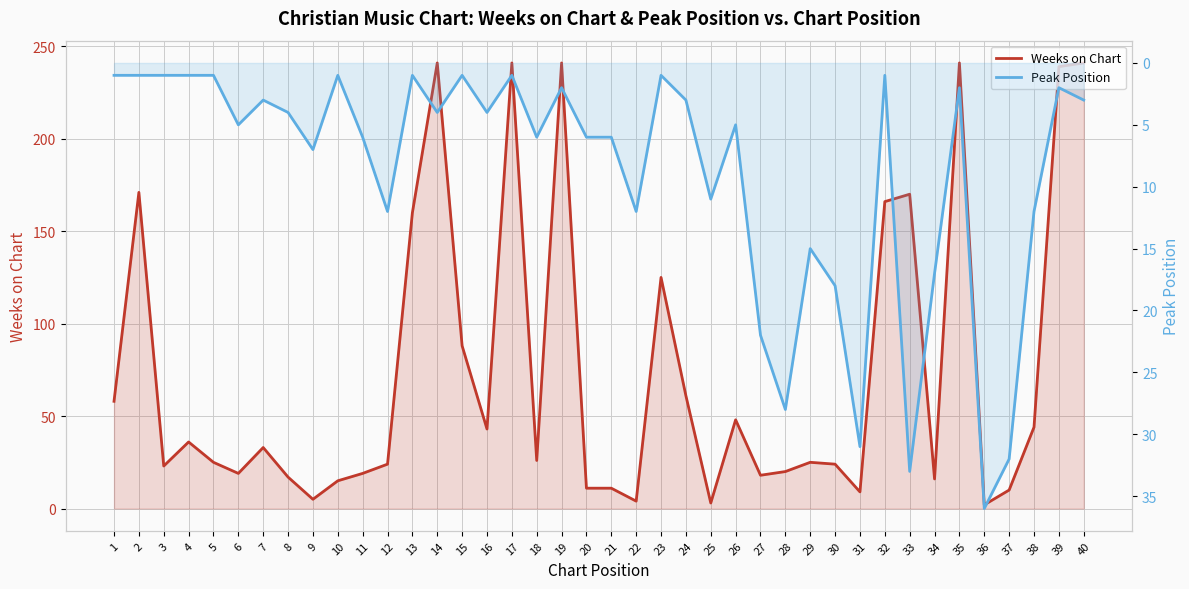

Which series has the largest total across all categories?

Weeks on Chart